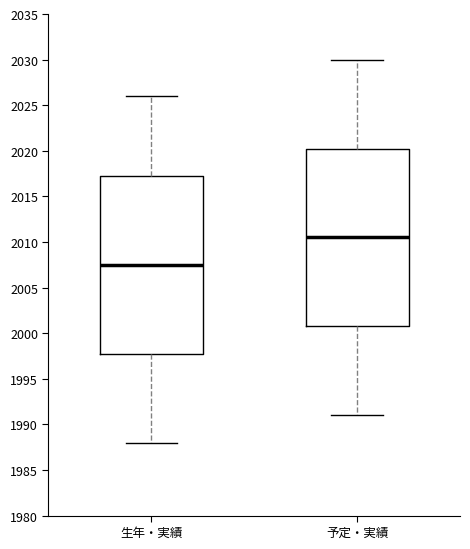

Where does the upper whisker of the box for 予定・実績 end on the y-axis? The values are not printed on the chart, so give them approximately, as read against the axis.

2030.0